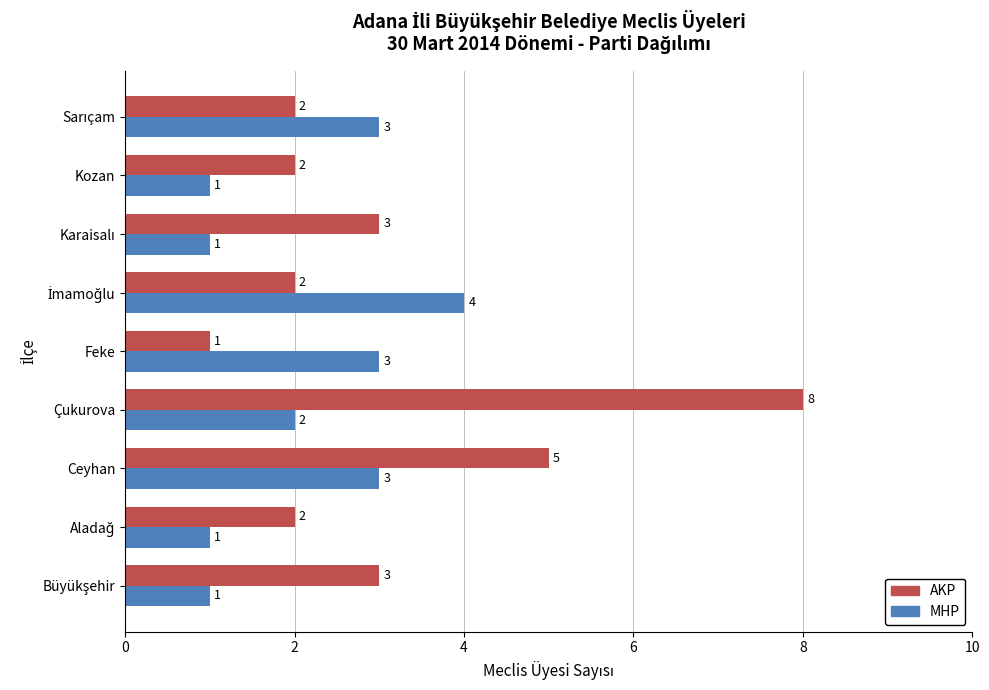

Which series has the widest spread of values?

AKP